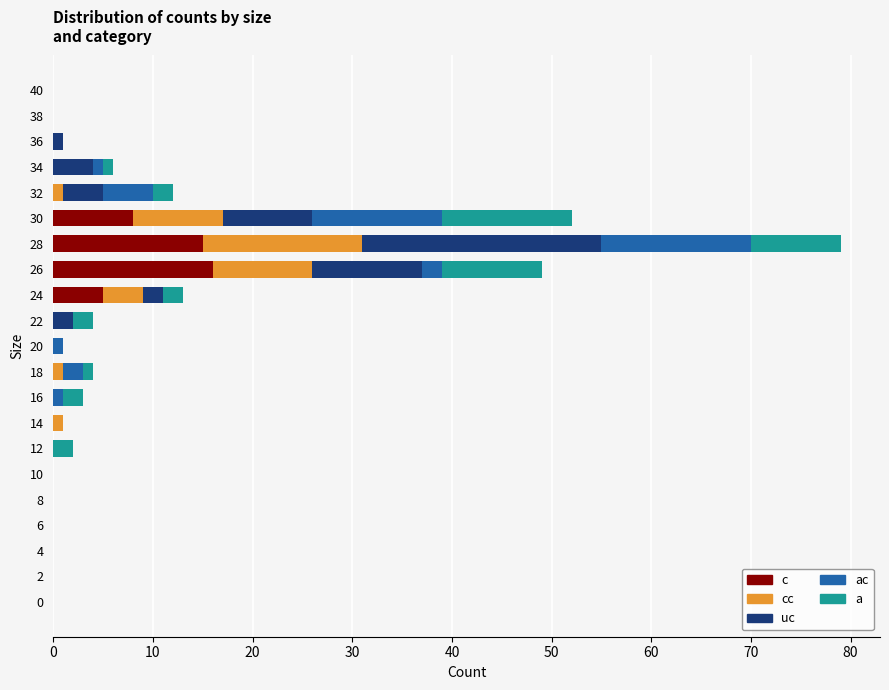

At which category is the sum across all series the highest?

28